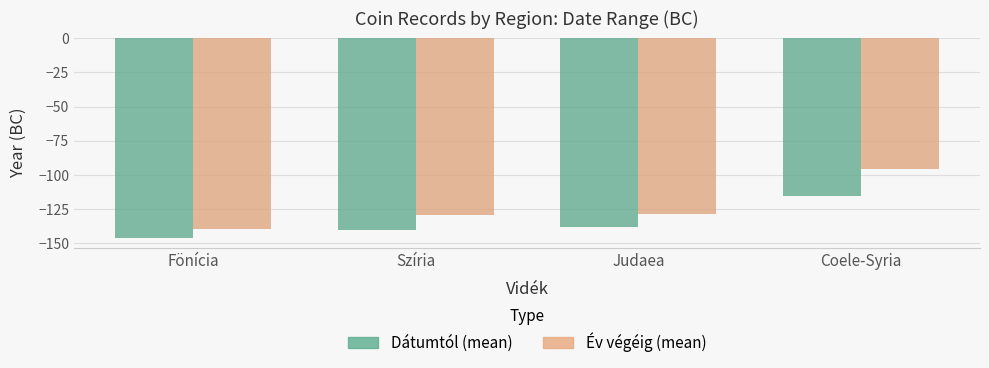

What are all the series names shown in the legend?

Dátumtól (mean), Év végéig (mean)